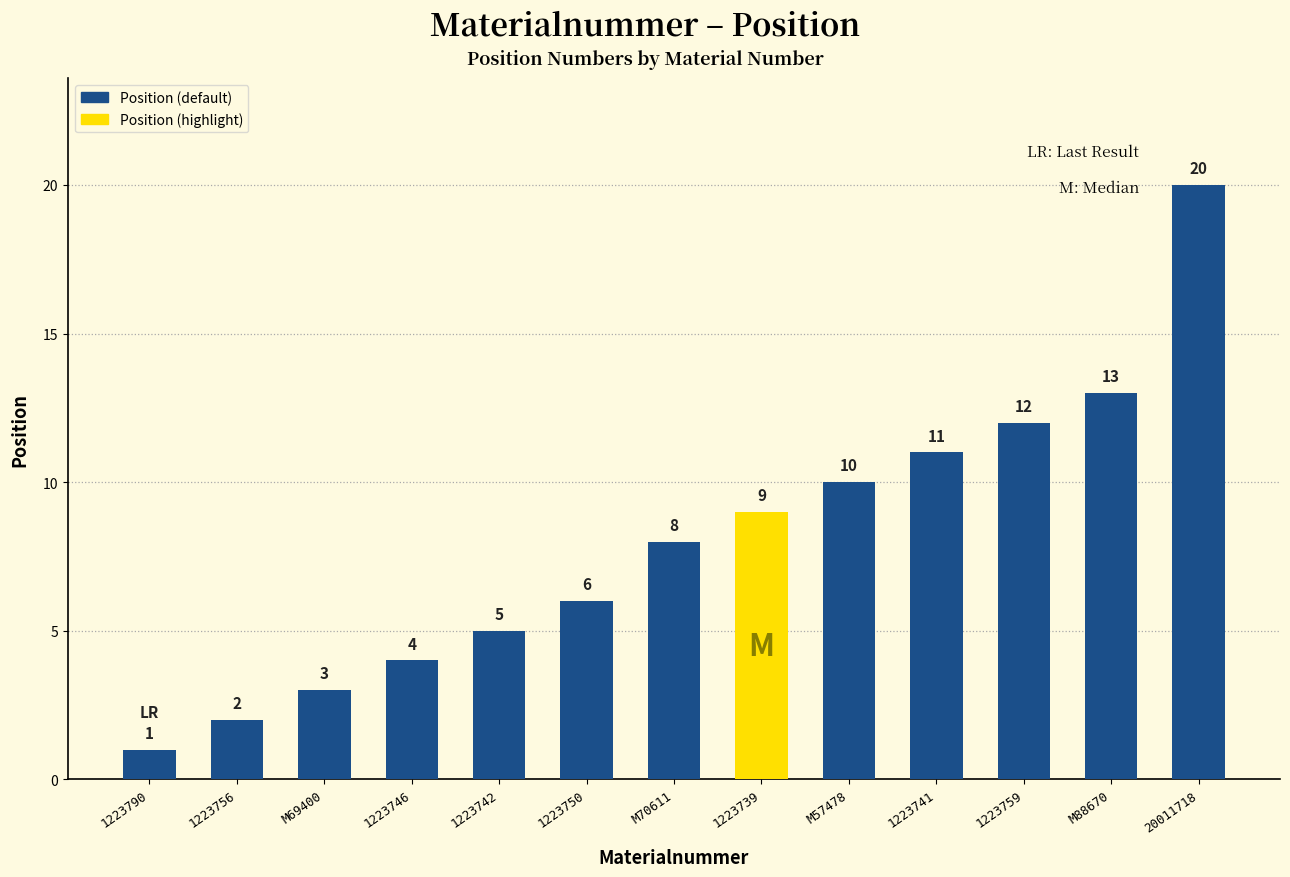

Does the chart contain stacked bars?

No